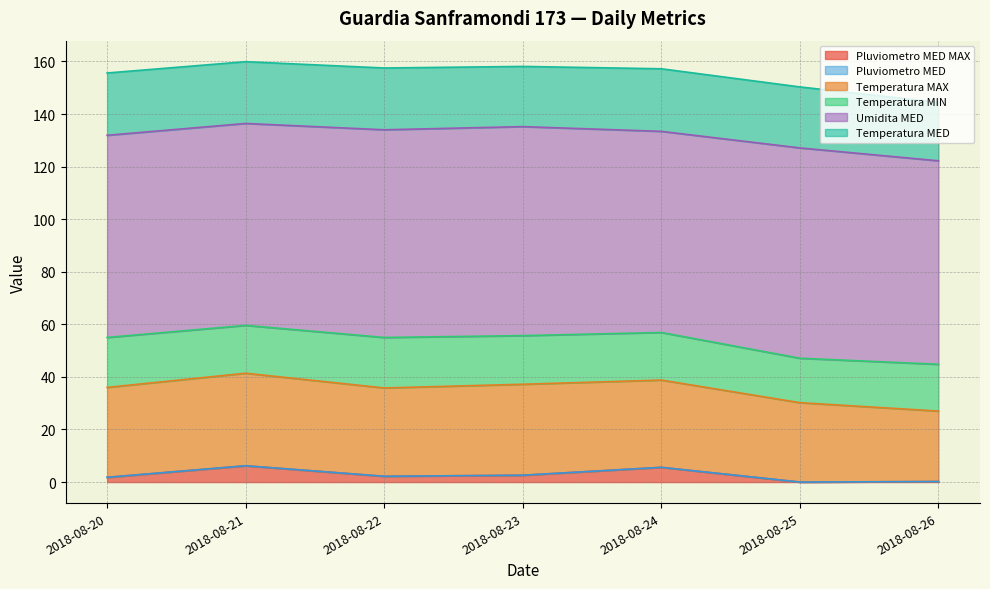

What is the total value across all series at 2018-08-22?

157.5